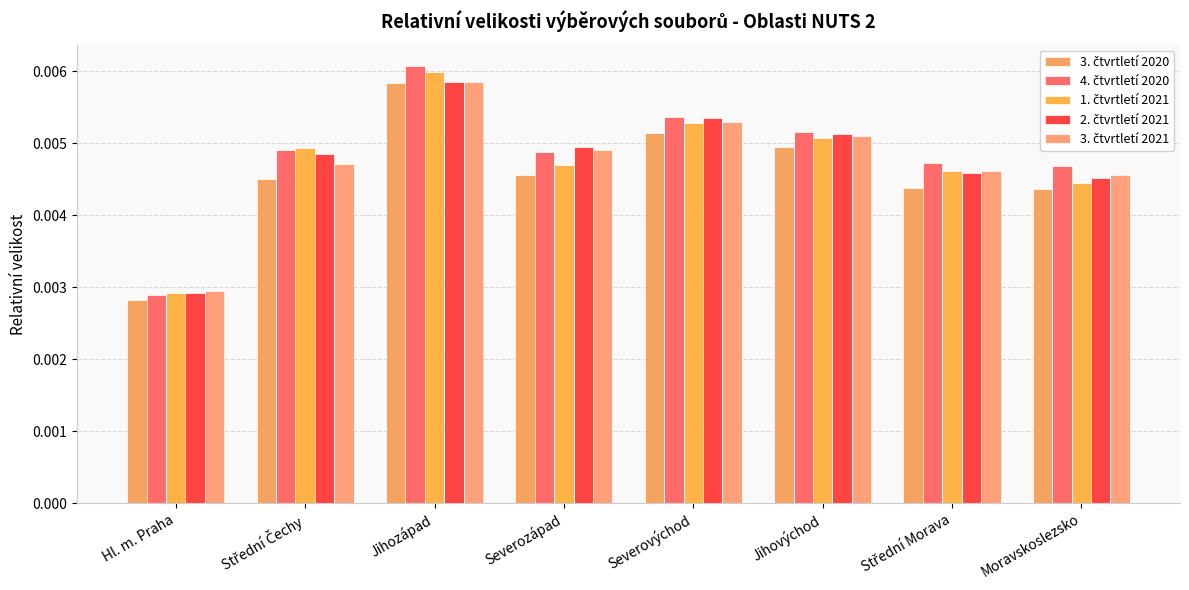

Reading left to right, list all the values displayed in this chart.

3. čtvrtletí 2020: Hl. m. Praha=0.0	Střední Čechy=0.0	Jihozápad=0.0	Severozápad=0.0	Severovýchod=0.0	Jihovýchod=0.0	Střední Morava=0.0	Moravskoslezsko=0.0
4. čtvrtletí 2020: Hl. m. Praha=0.0	Střední Čechy=0.0	Jihozápad=0.0	Severozápad=0.0	Severovýchod=0.0	Jihovýchod=0.0	Střední Morava=0.0	Moravskoslezsko=0.0
1. čtvrtletí 2021: Hl. m. Praha=0.0	Střední Čechy=0.0	Jihozápad=0.0	Severozápad=0.0	Severovýchod=0.0	Jihovýchod=0.0	Střední Morava=0.0	Moravskoslezsko=0.0
2. čtvrtletí 2021: Hl. m. Praha=0.0	Střední Čechy=0.0	Jihozápad=0.0	Severozápad=0.0	Severovýchod=0.0	Jihovýchod=0.0	Střední Morava=0.0	Moravskoslezsko=0.0
3. čtvrtletí 2021: Hl. m. Praha=0.0	Střední Čechy=0.0	Jihozápad=0.0	Severozápad=0.0	Severovýchod=0.0	Jihovýchod=0.0	Střední Morava=0.0	Moravskoslezsko=0.0